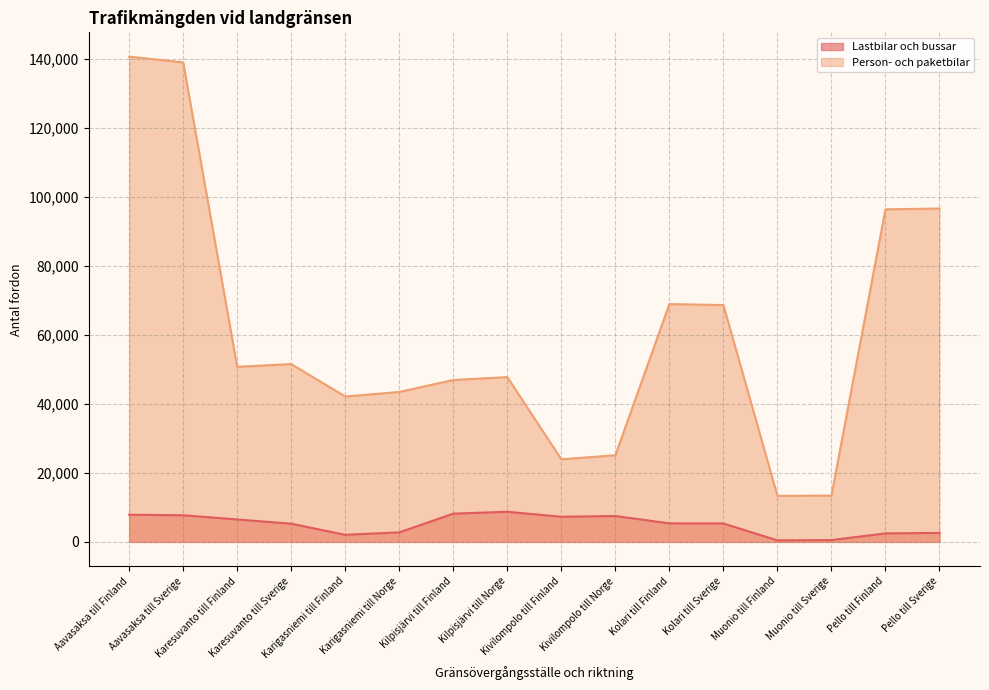

Is the value of Person- och paketbilar at Karesuvanto till Sverige greater than the value of Lastbilar och bussar at Karigasniemi till Finland?

Yes